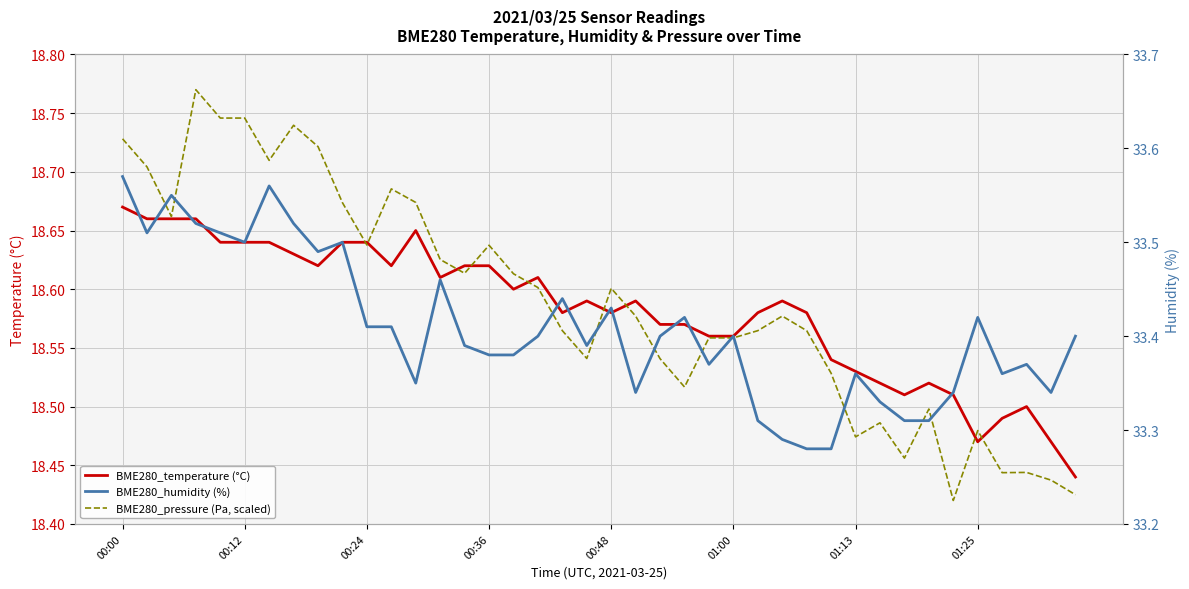

What is the value of the BME280_pressure (Pa, scaled) point at the 24th from the left?

18.5